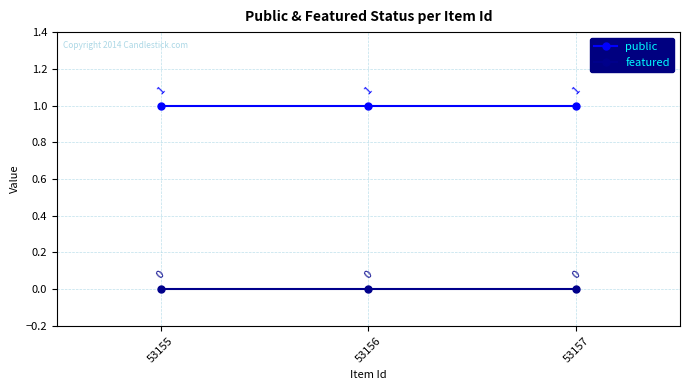

Is it true that public equals 0 at 53157?

False